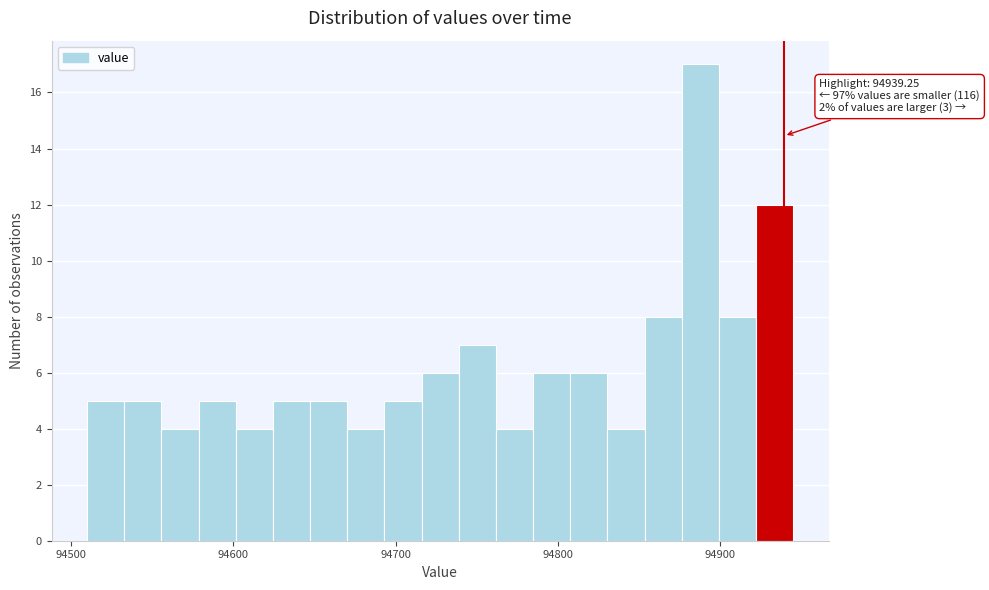

Around what value on the x-axis is the tallest bar? Give the approximate position of its centre, as read against the axis.

94890